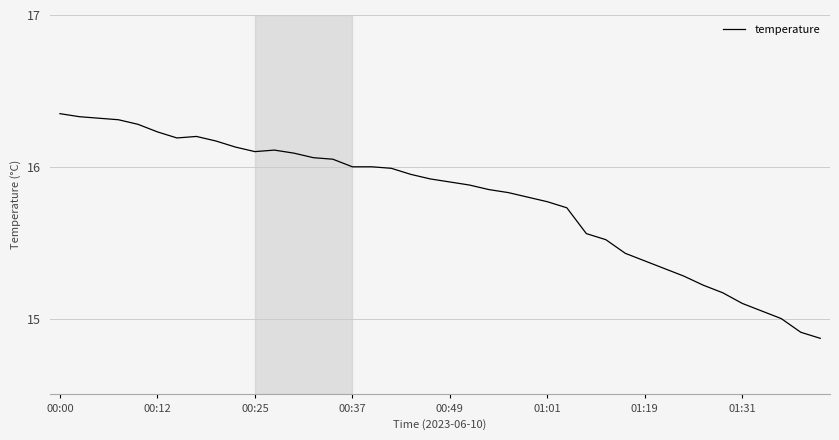

What is the difference between the maximum and minimum values?

1.5